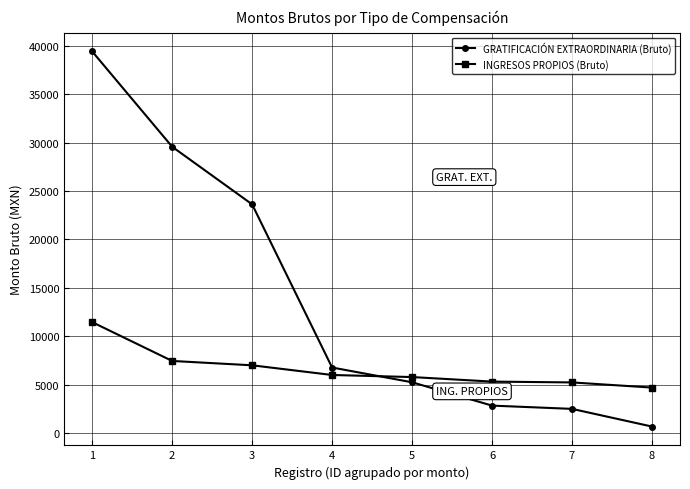

What value does the GRATIFICACIÓN EXTRAORDINARIA (Bruto) series have at 2?

29570.5